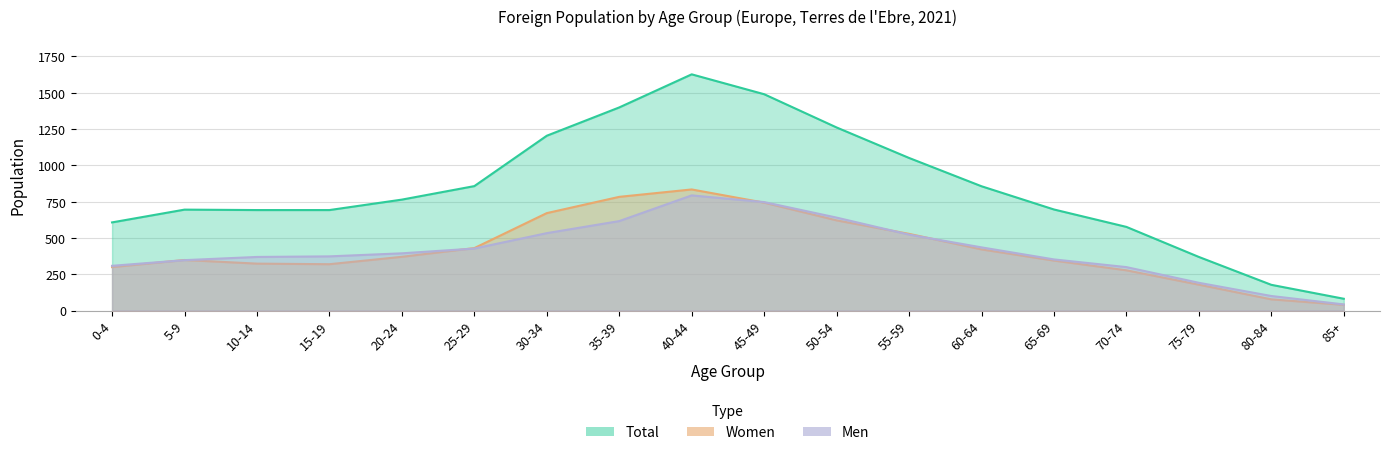

What is the spread (max minus min) of values at 0-4?

308